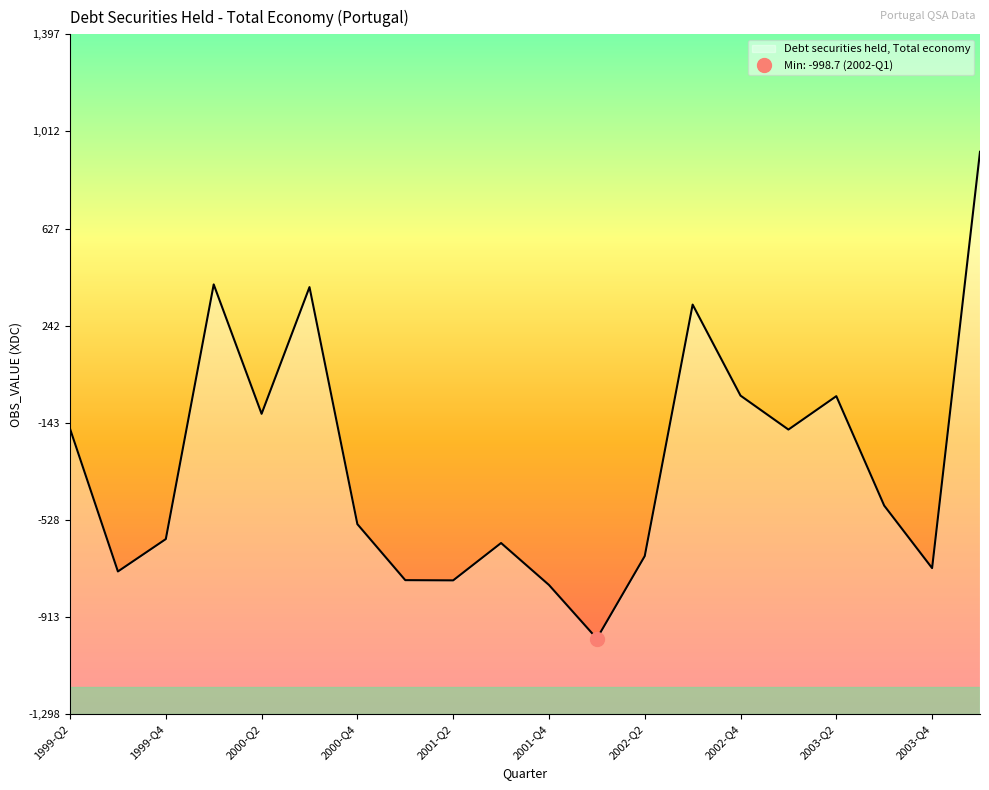

The chart shows a value of -1097.6 at 1999-Q3. True or false?

False